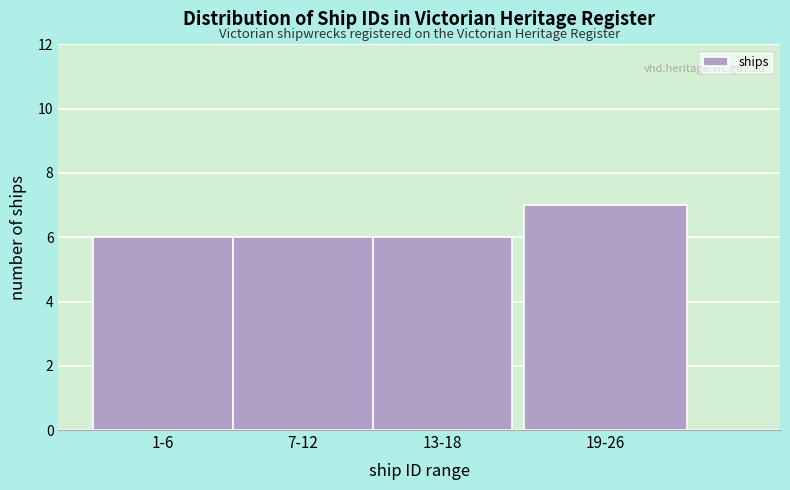

Reading right to left, transcribe all the data shown in this chart.

19-26=7	13-18=6	7-12=6	1-6=6